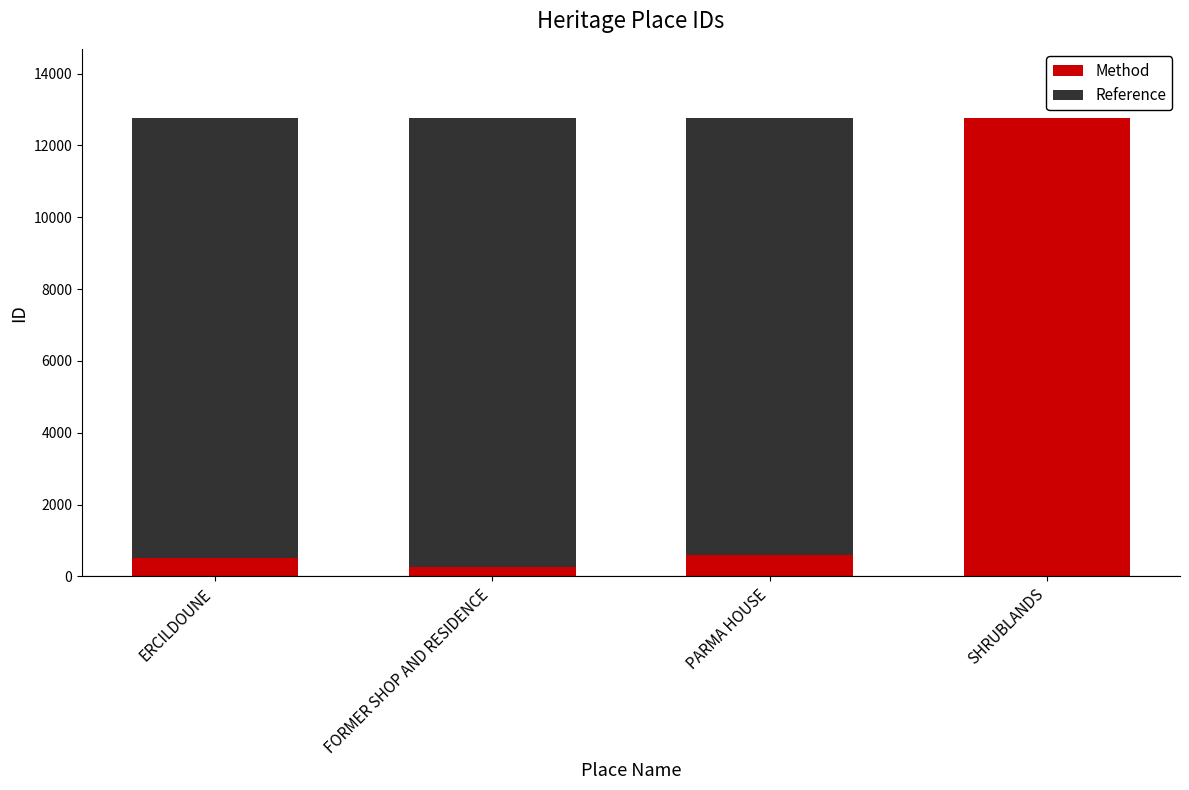

True or false: Method has a value of 593 at PARMA HOUSE.

True